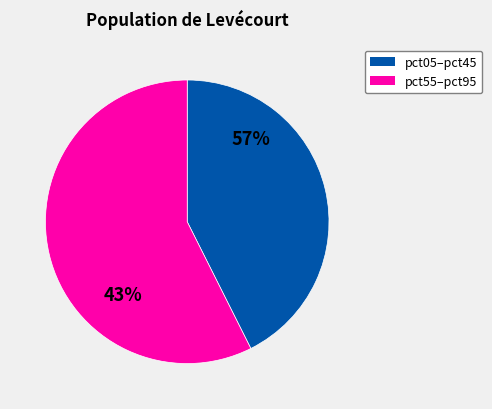

Do pct75 and pct85 together represent more than half of the pie?

No